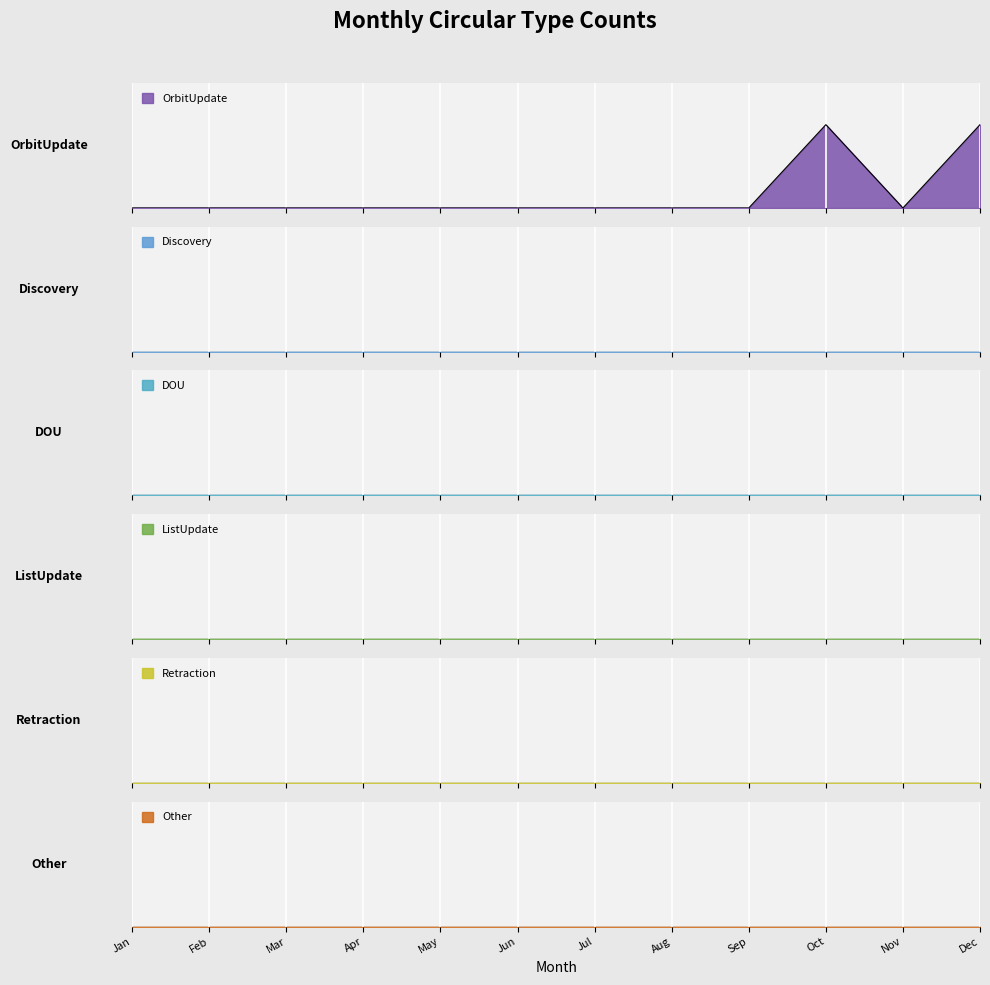

Which category has the lowest value in the DOU series?

Jan